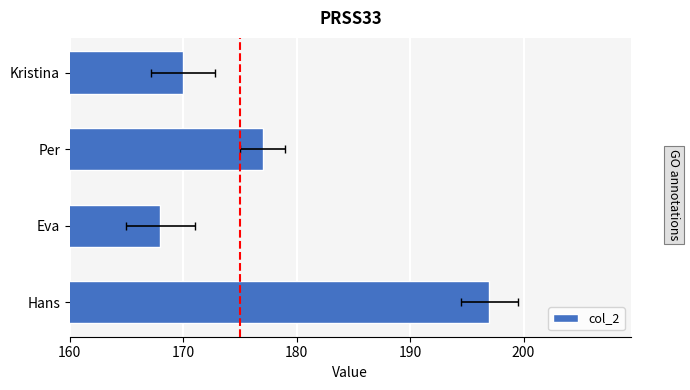

Between 170 and 180, which is larger?

180